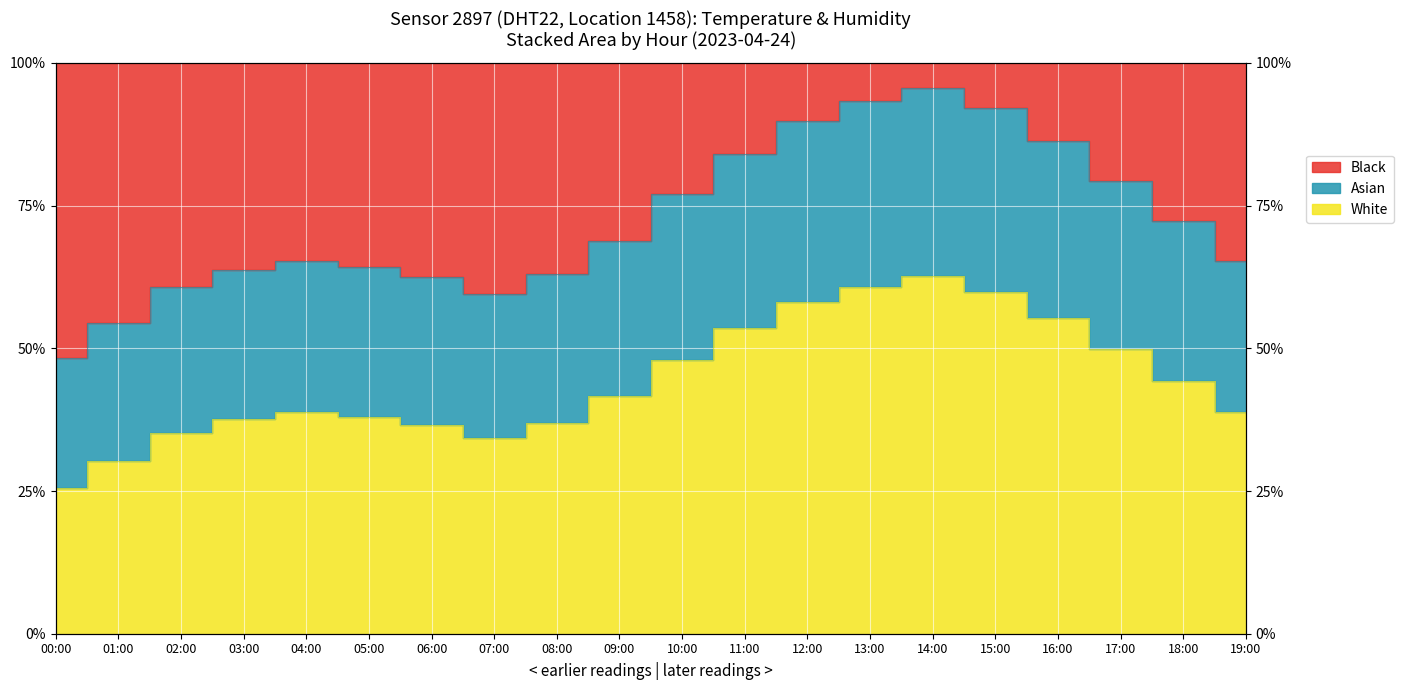

How many lines are shown in the chart?

2